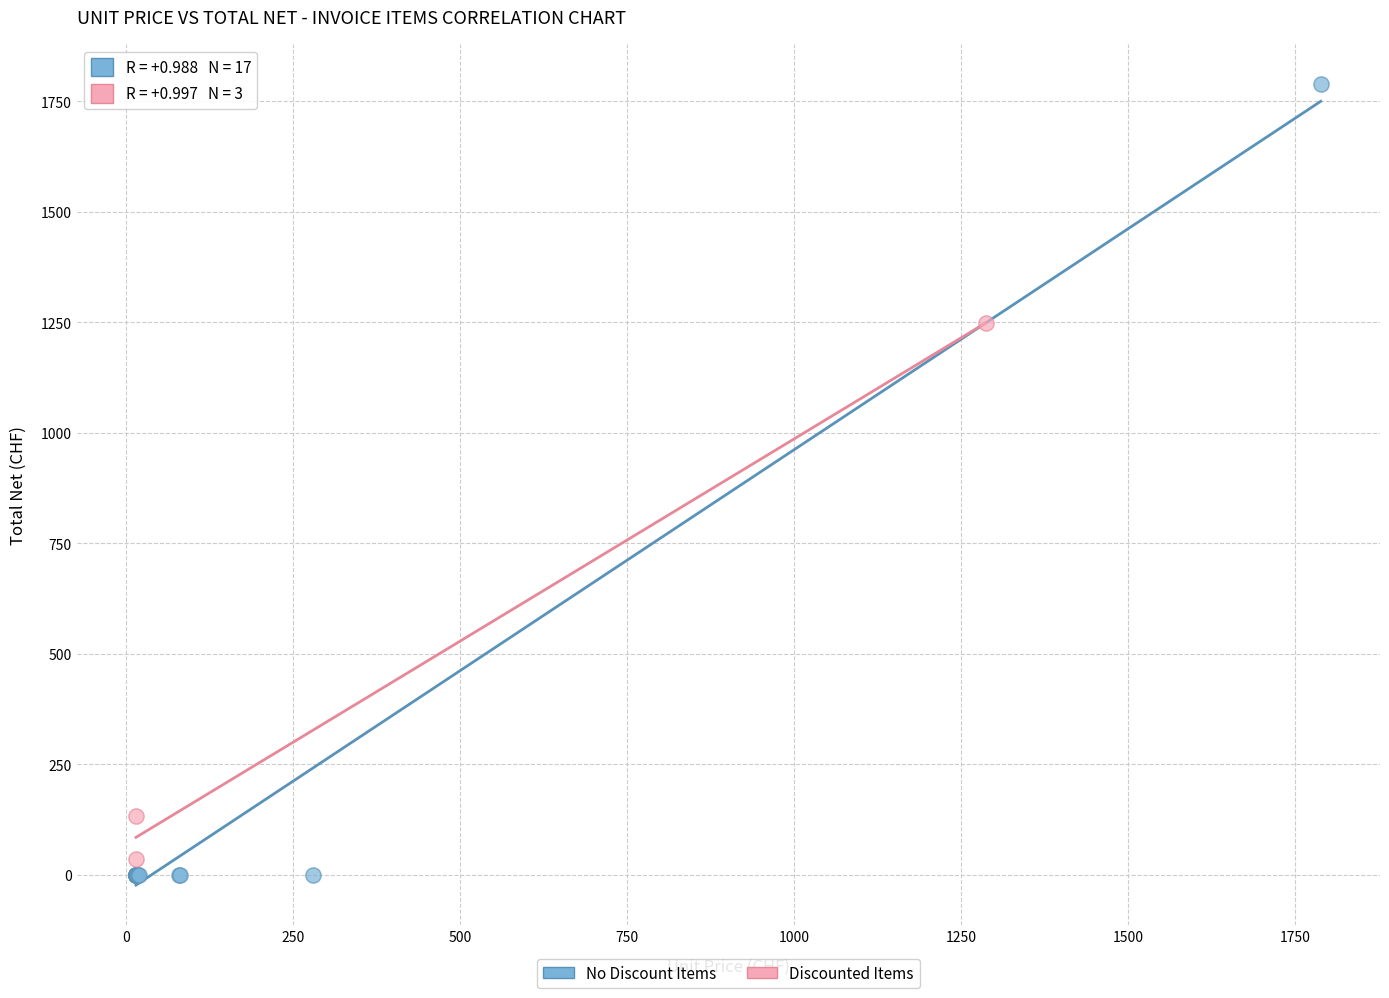

Which series has the largest Y range (max minus min)?

No Discount Items